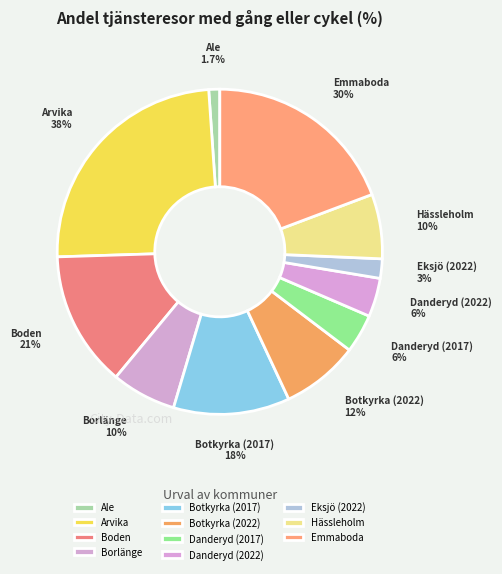

Is Hässleholm the majority of the pie?

No